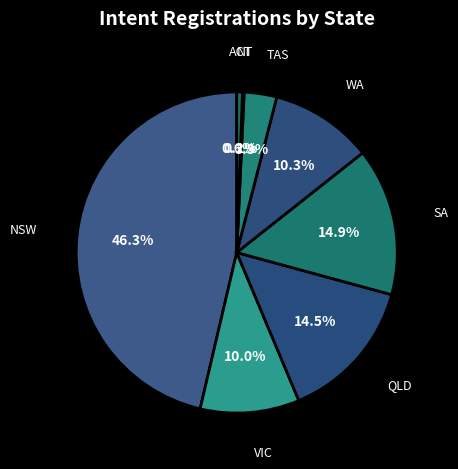

Between QLD and VIC, which is larger?

QLD